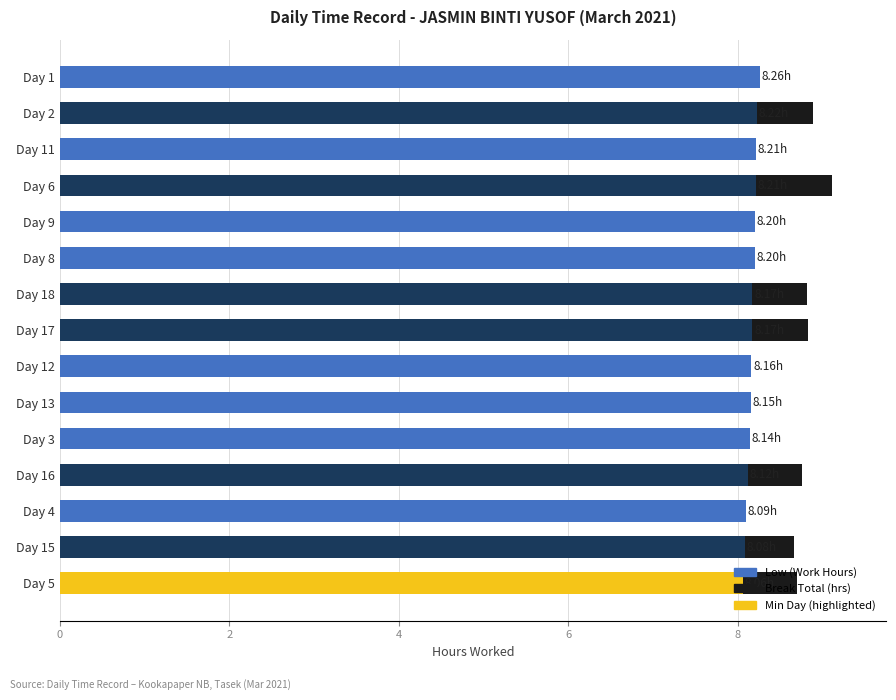

What is the total value across all series at Day 6?

9.1